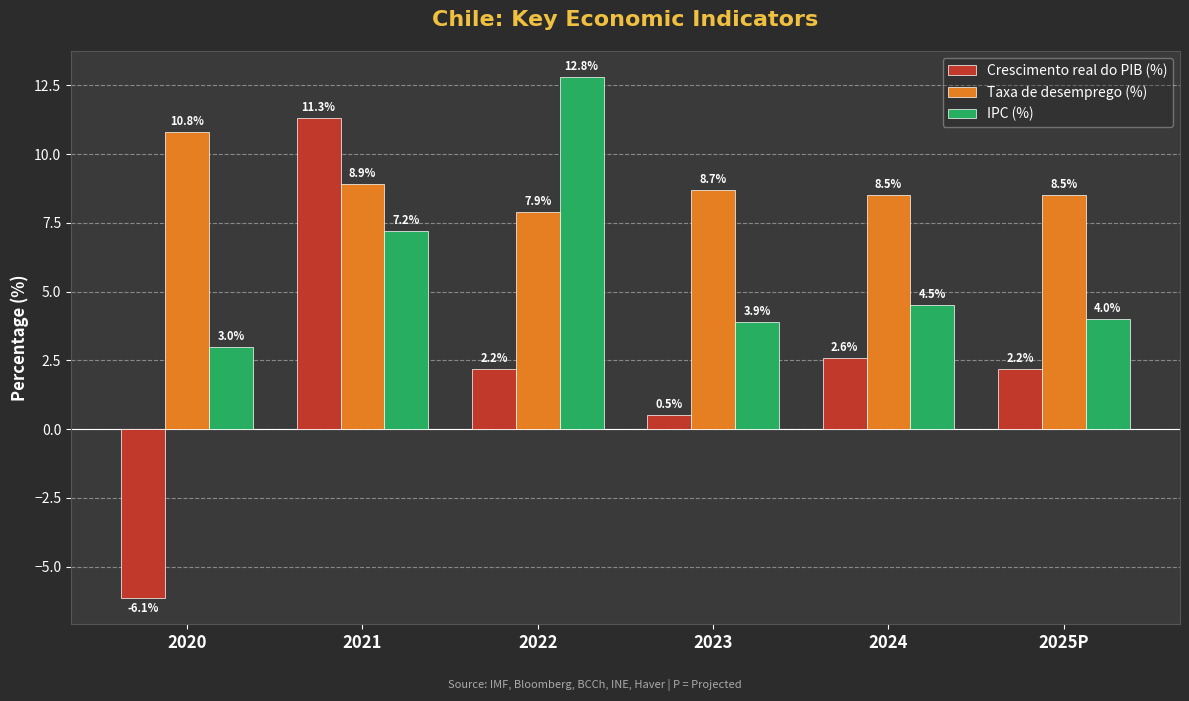

What is the label of the 3rd bar from the right?

2023